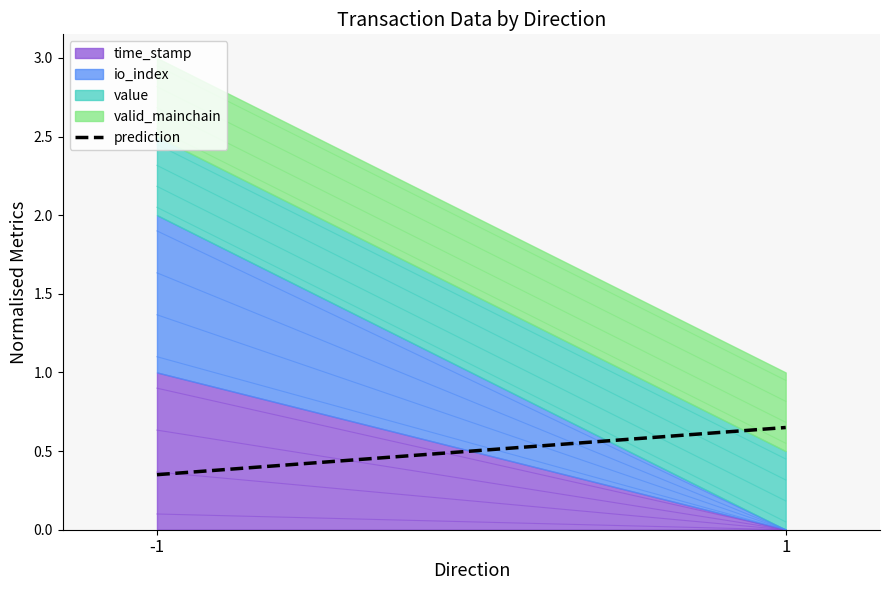

What is the value of the 2nd point from the left?

0.7